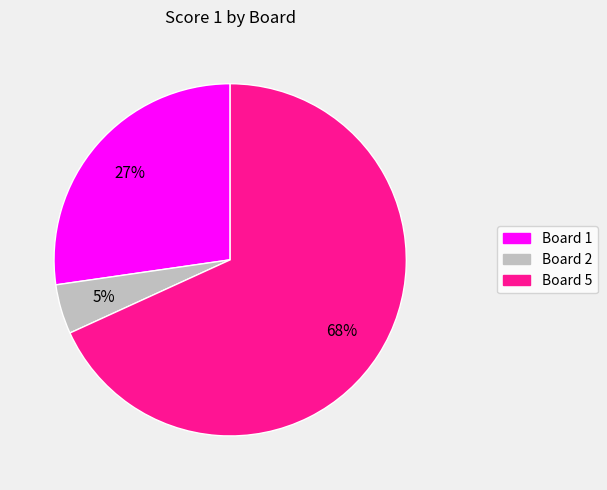

To the nearest percent, what is the average slice percentage?

33%